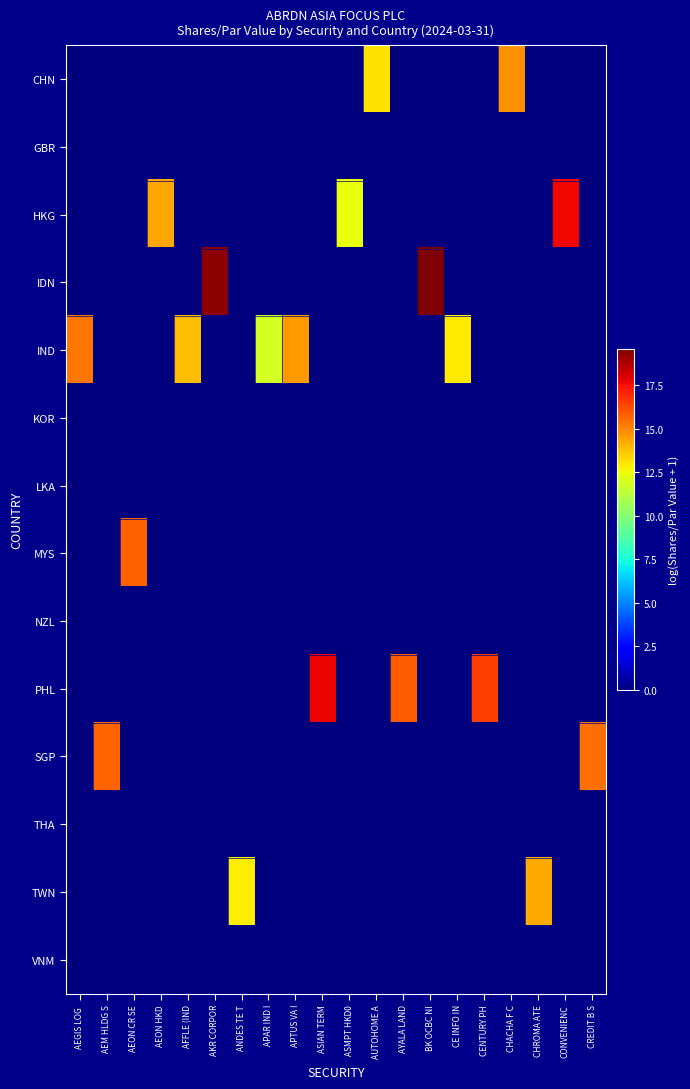

Which category has the highest value across all series?

BK OCBC NI